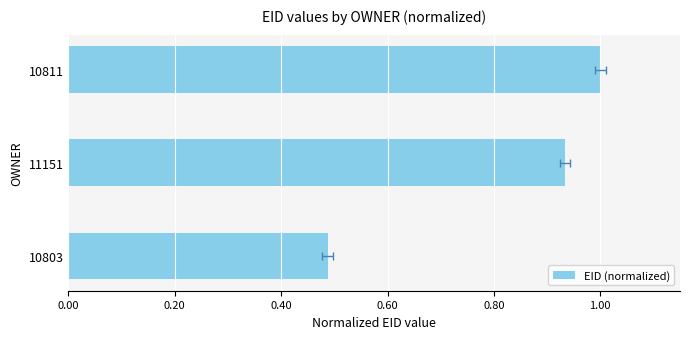

Count the values in the range 0 to 1.

3